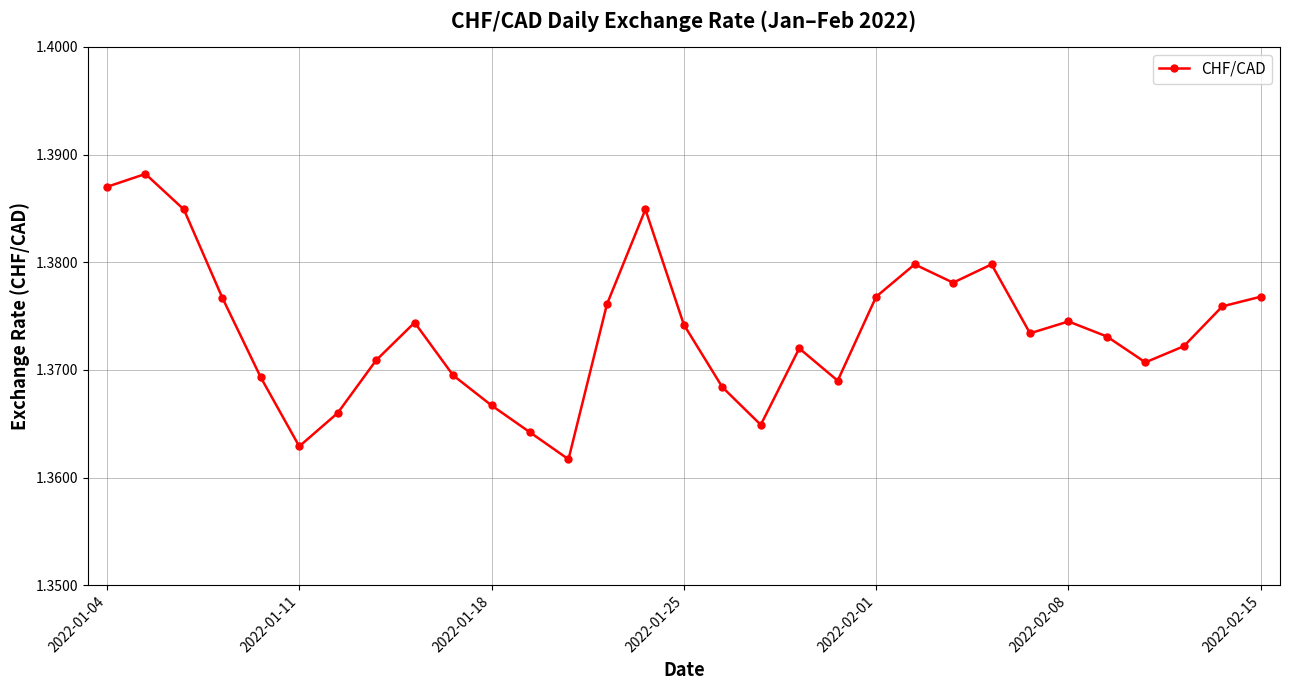

How many interior local valleys (lower than both neighbors) does the data have?

7